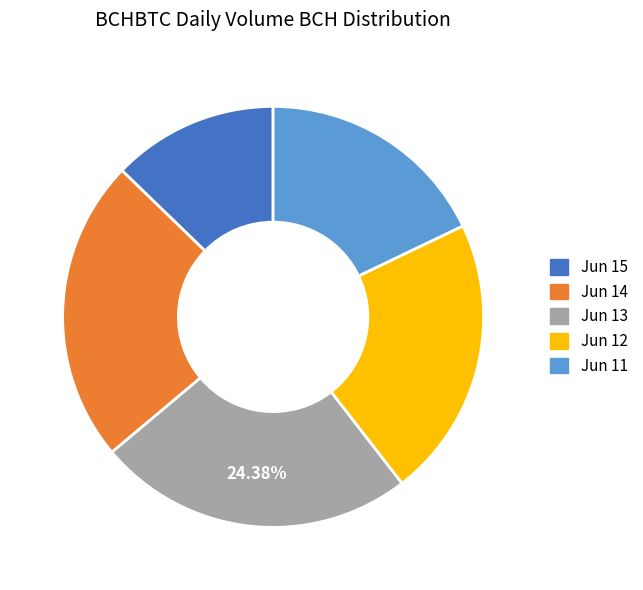

To the nearest percent, what is the average slice percentage?

20%